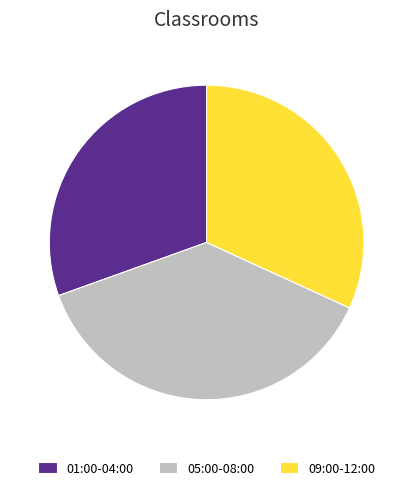

The 05:00-08:00 slice represents 46% of the pie. True or false?

False